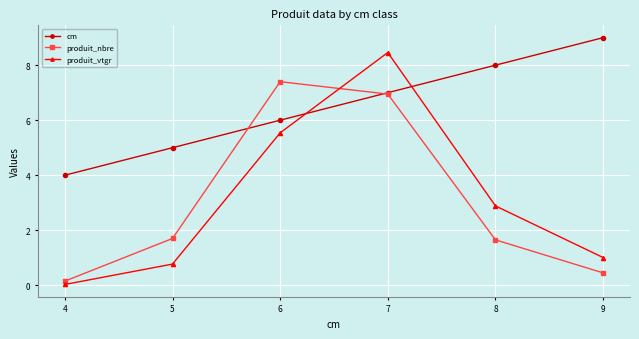

At how many categories does at least one series exceed 3?

6